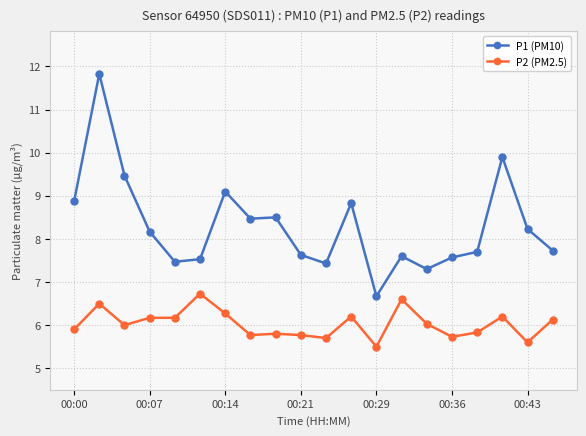

At how many categories does at least one series exceed 7?

19